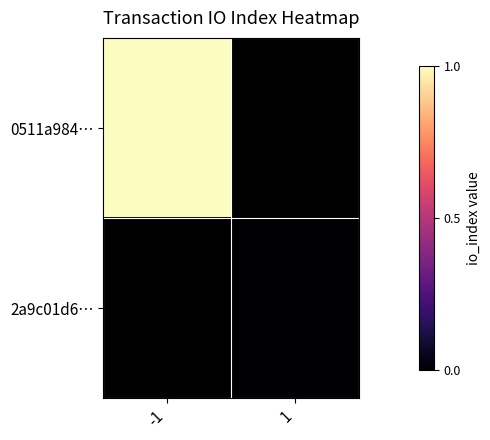

Is it true that 0511a984… equals 1.4 at -1?

False